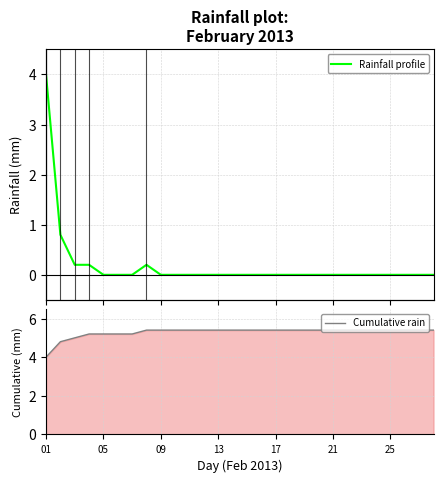

List the series in order of their overall mean, highest first.

Cumulative rain, Rainfall profile